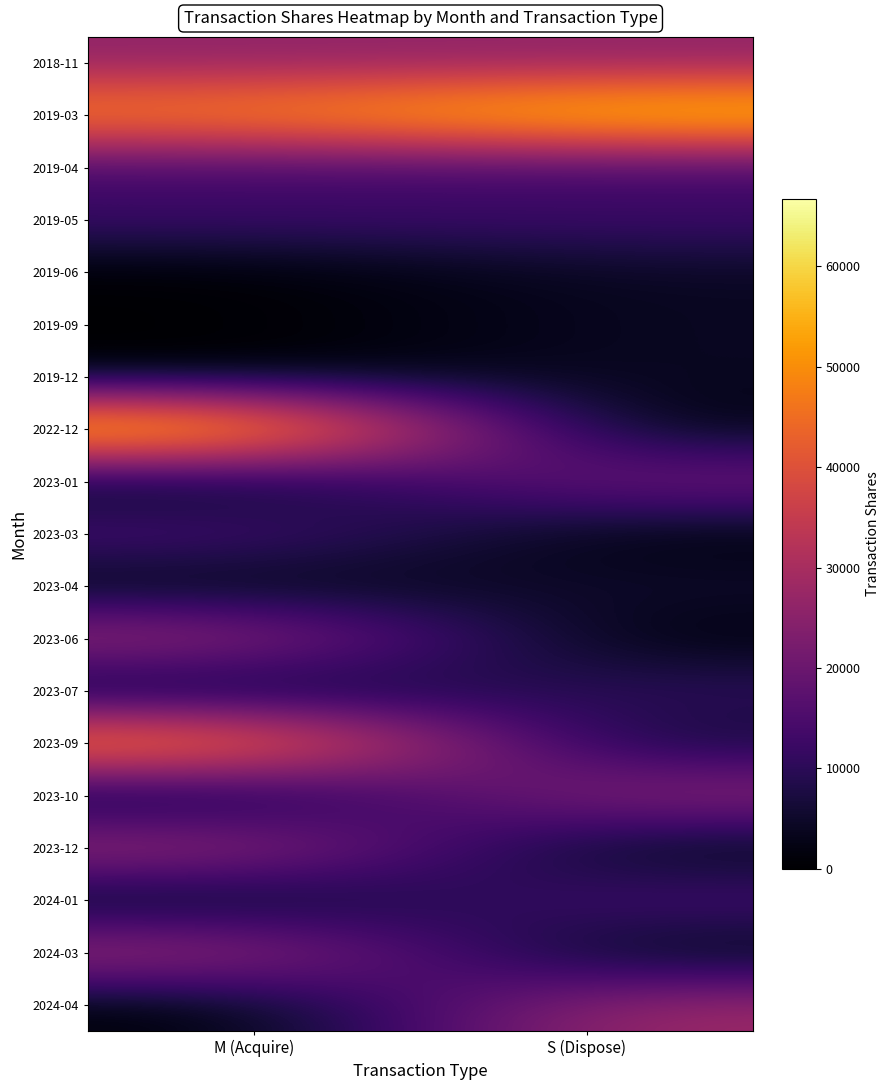

What is the total value across all series at M (Acquire)?

334868